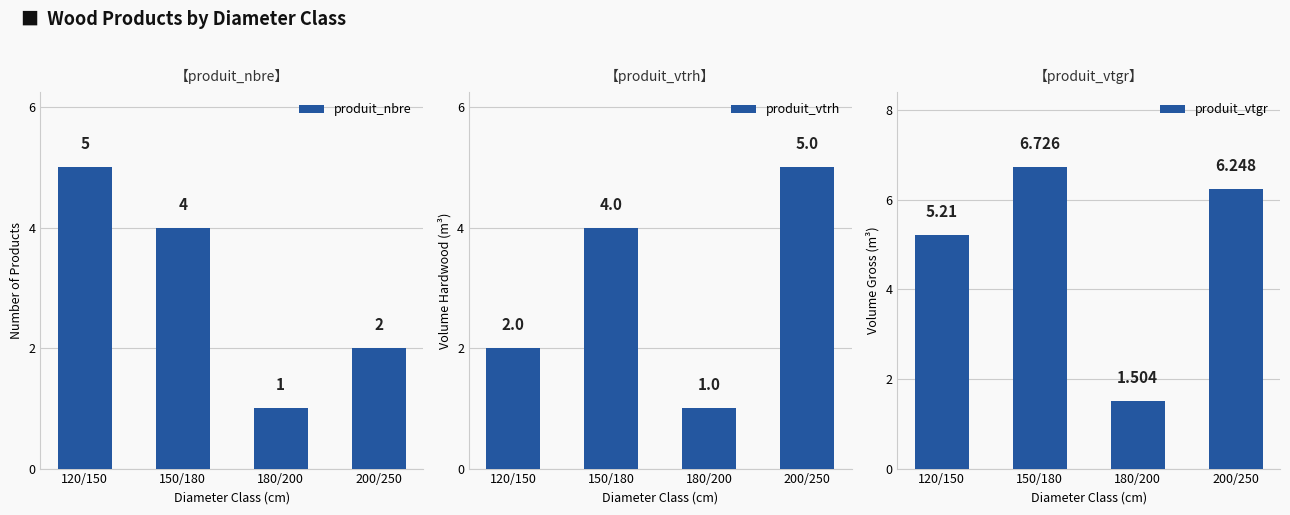

Is it true that produit_nbre equals 1.0 at 180/200?

True